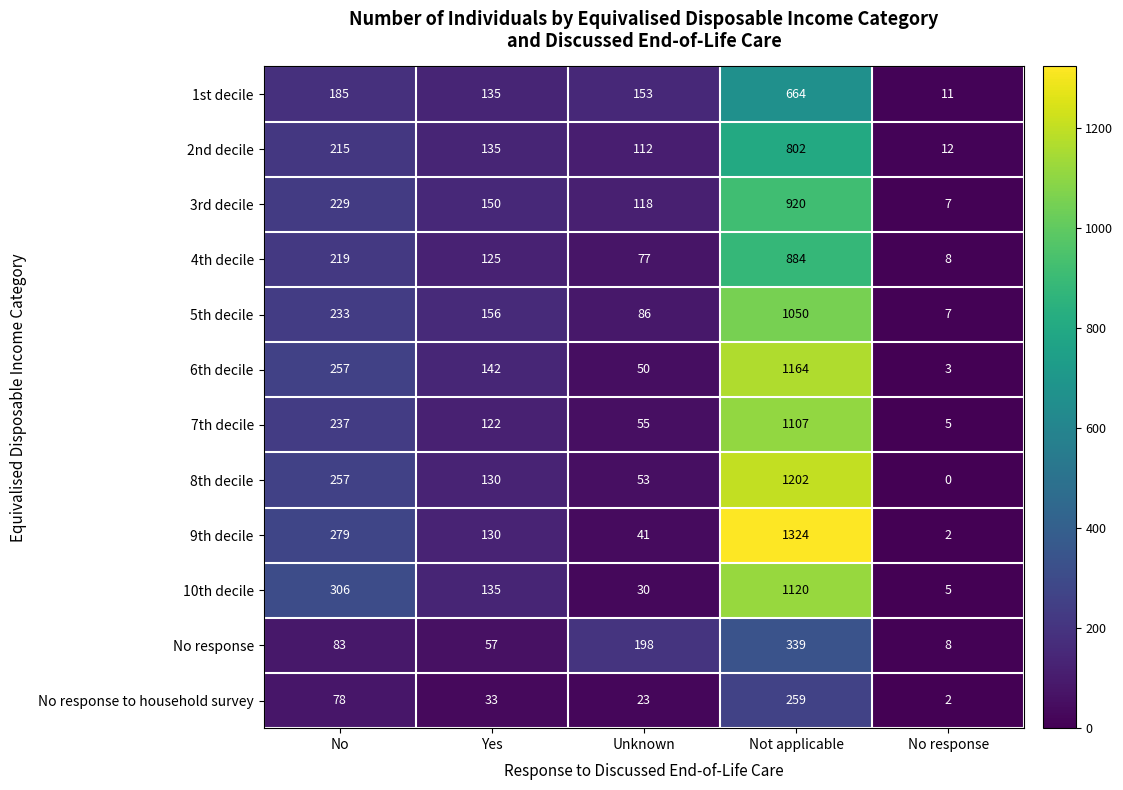

Which series has the largest total across all categories?

9th decile